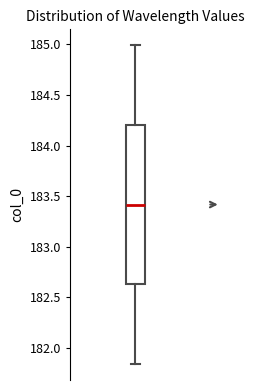

Read this box plot against the y-axis: the position of the median line, the range covered by the box, and the ends of both whiskers. The values are not printed on the chart, so give them approximately, as read against the axis.

median 183.40, box 182.65 to 184.20, whiskers 181.85 to 185.00